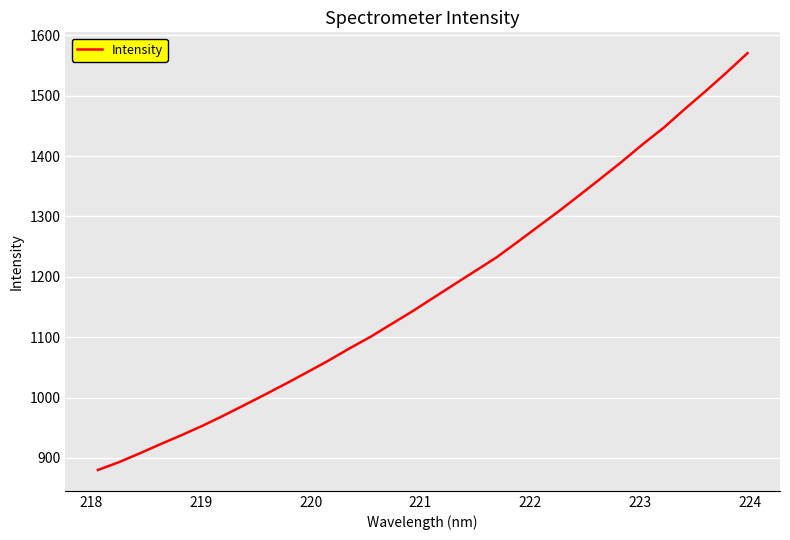

What is the minimum value shown in the chart?

880.0